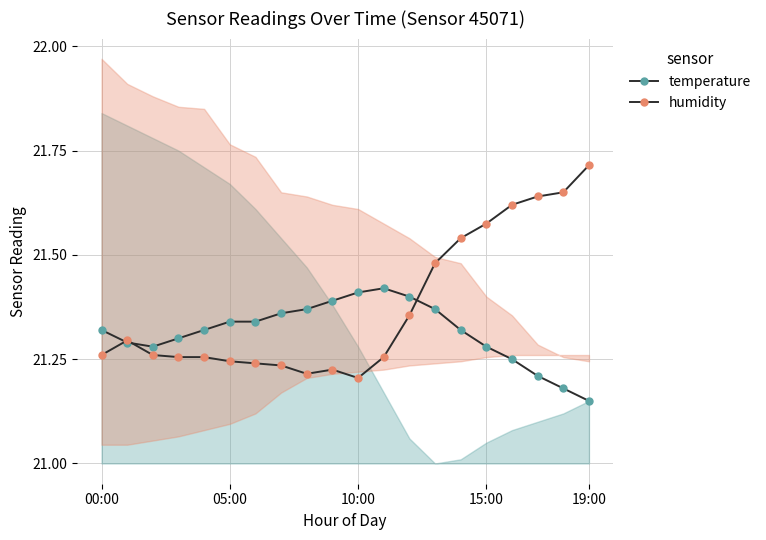

What is the lowest value of the temperature series?

21.1